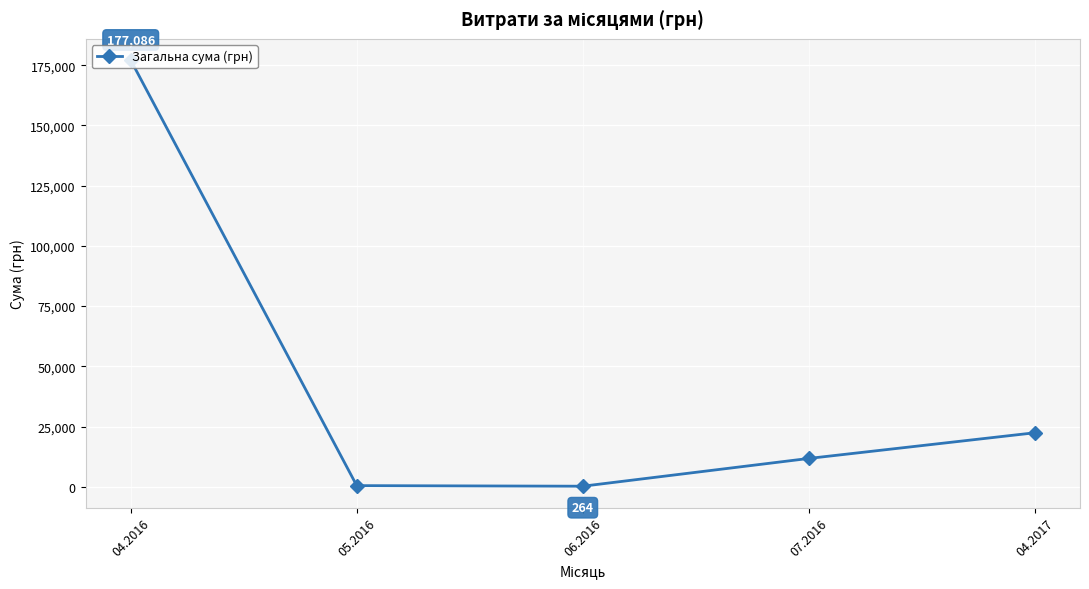

What is the average value?

42416.6